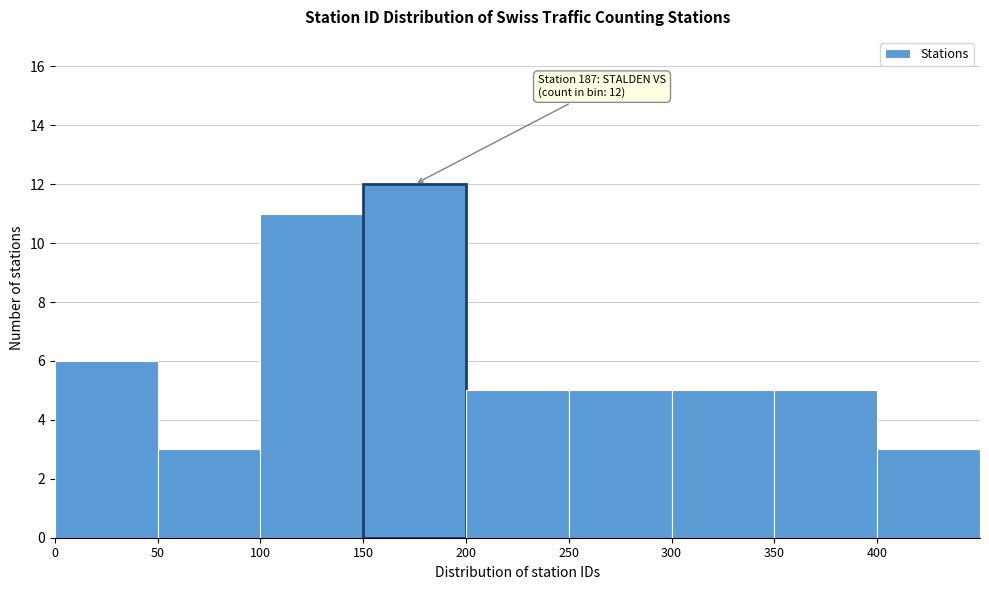

Over which range of the x-axis is the bar tallest?

150 to 200